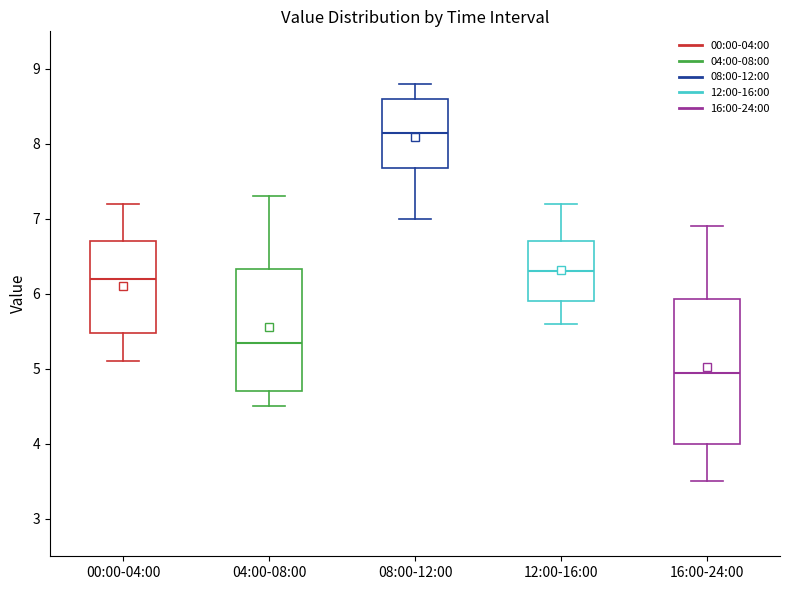

Which box's median line is the highest?

08:00-12:00